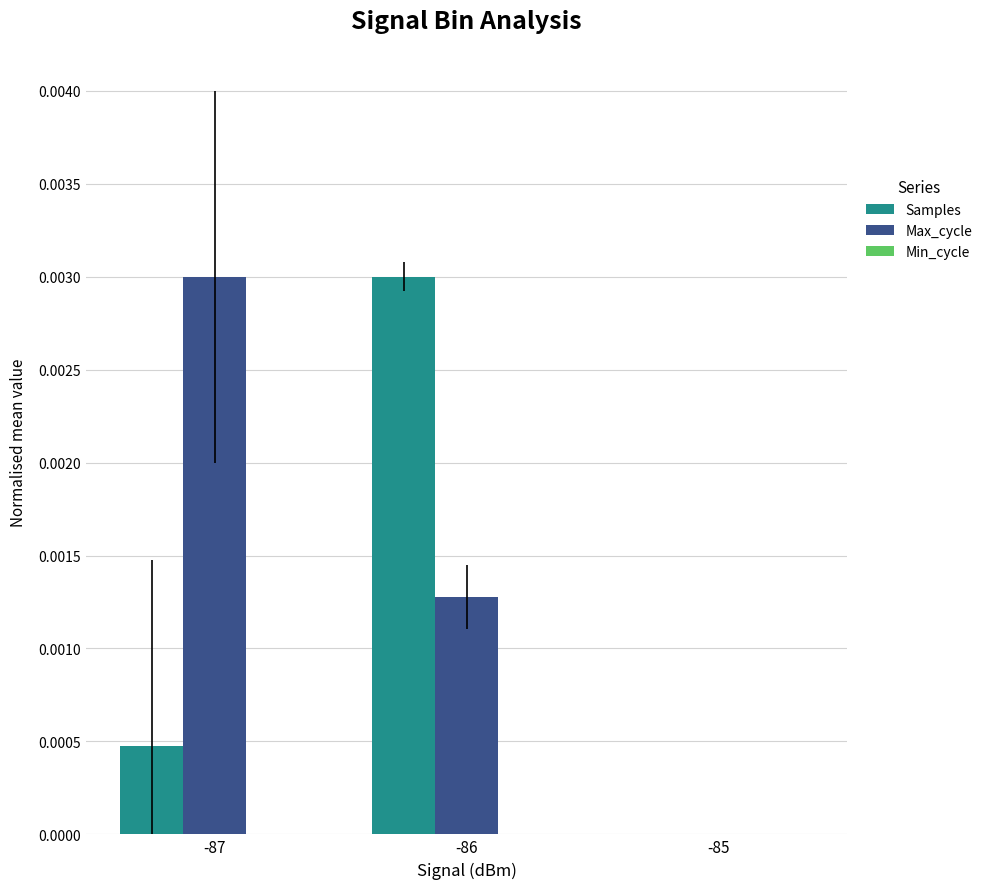

Are the bars grouped side by side (vs. stacked)?

Yes